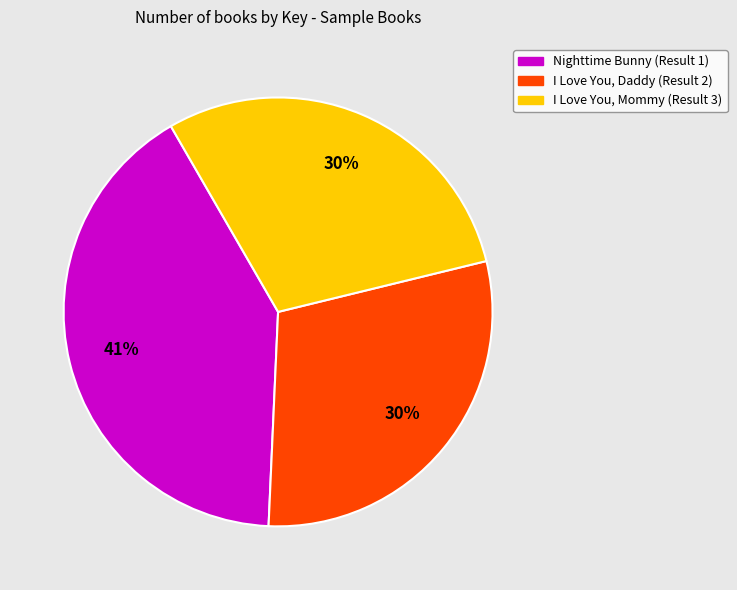

Between I Love You, Mommy (Result 3) and Nighttime Bunny (Result 1), which is larger?

Nighttime Bunny (Result 1)